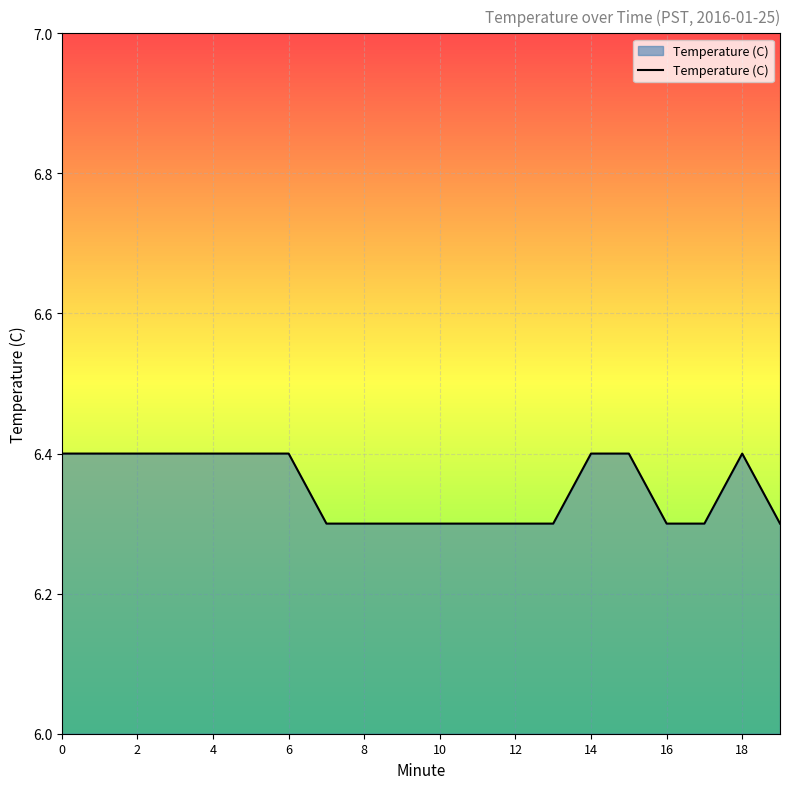

What is the greatest value displayed?

6.4